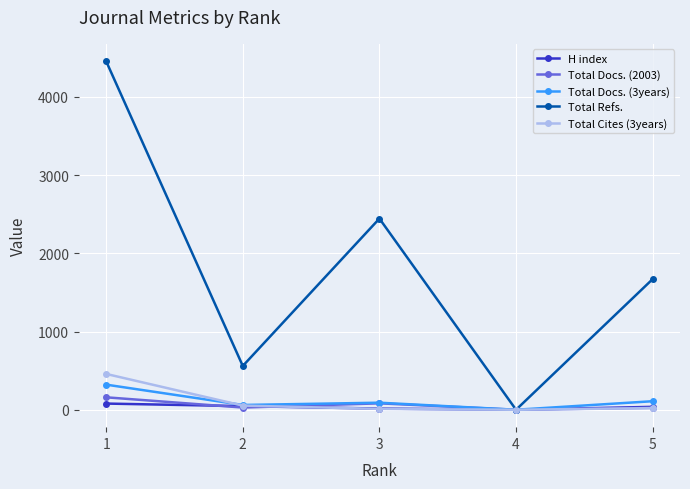

Between 2 and 4, which series saw the biggest shift?

Total Refs.